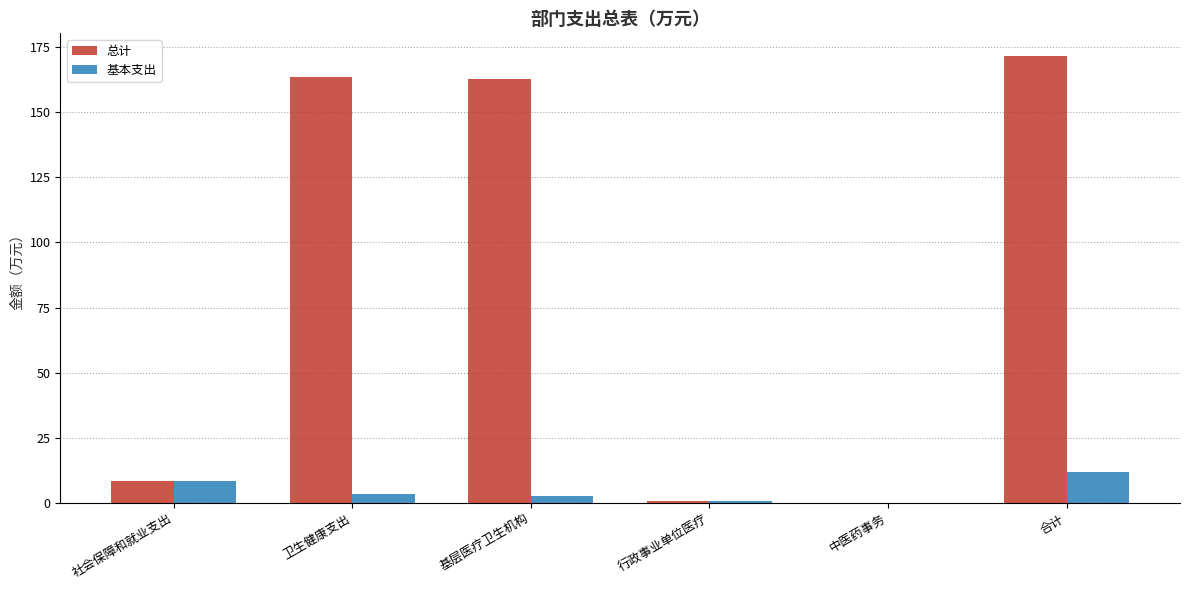

What is the sum of all 基本支出 values?

27.0